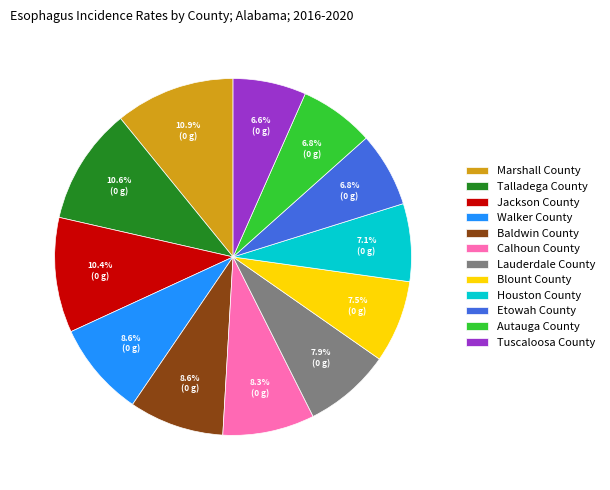

To the nearest percent, what portion does Lauderdale County represent?

8%